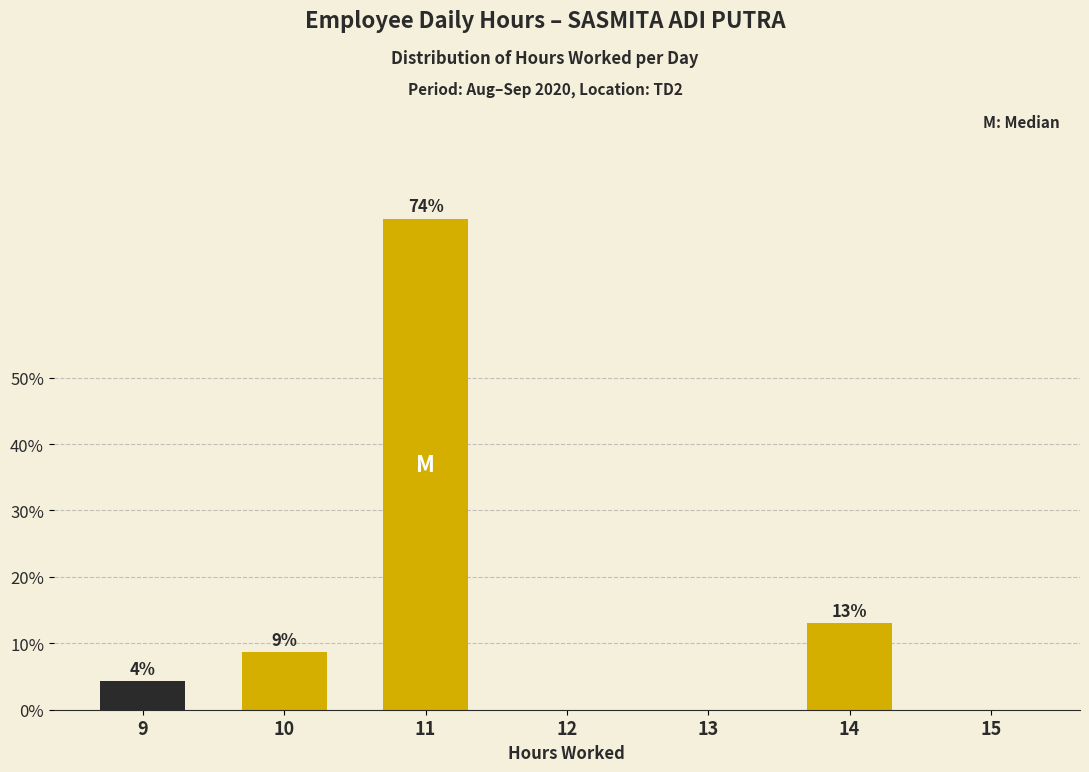

What is the sum of all values?

100.0